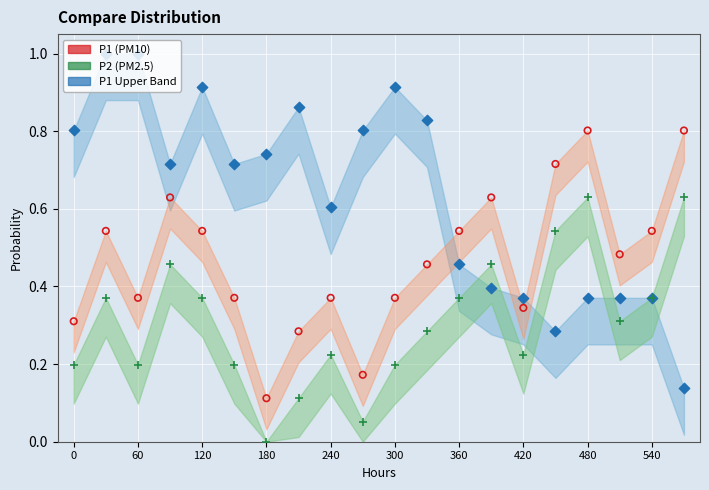

What are all the series names shown in the legend?

P1, P2, P1_upper